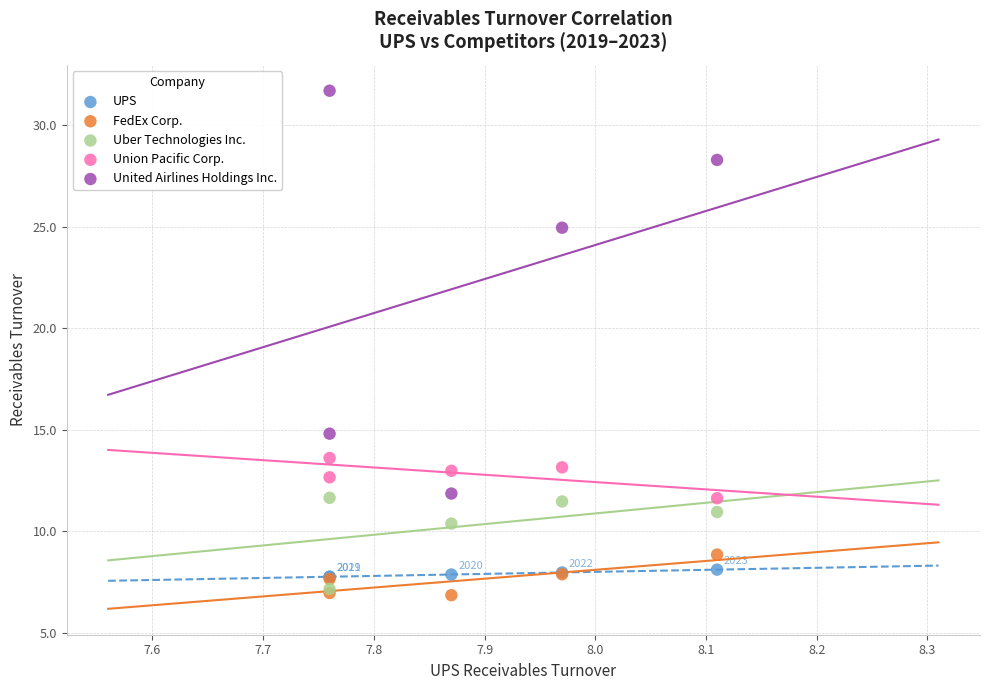

Across all series, what Y value is closest to 19?

14.8